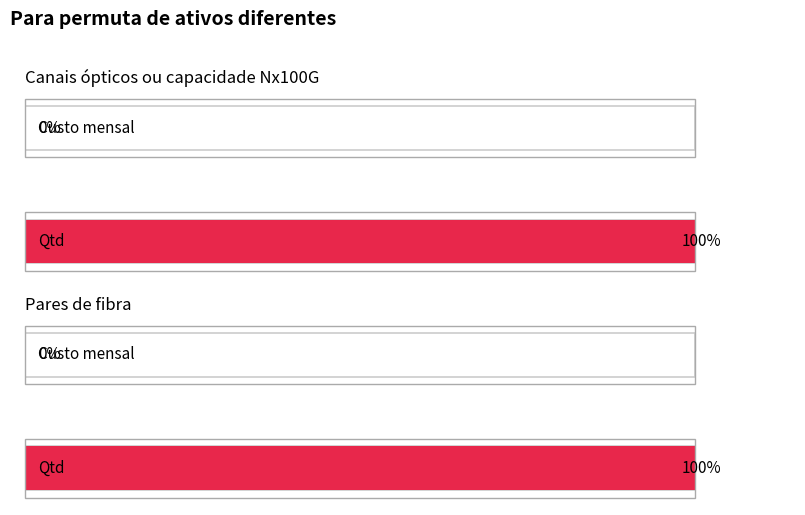

The Maximum utilization series shows 1 at Canais ópticos ou capacidade Nx100G. True or false?

True